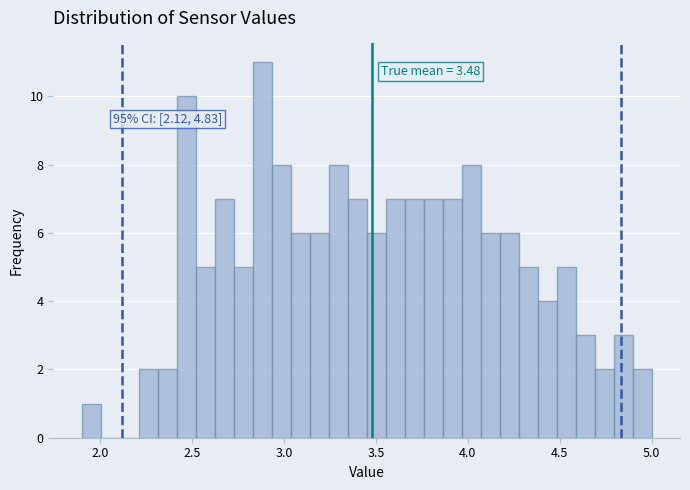

Read against the x-axis, roughly where is the centre of the tallest bar?

2.90